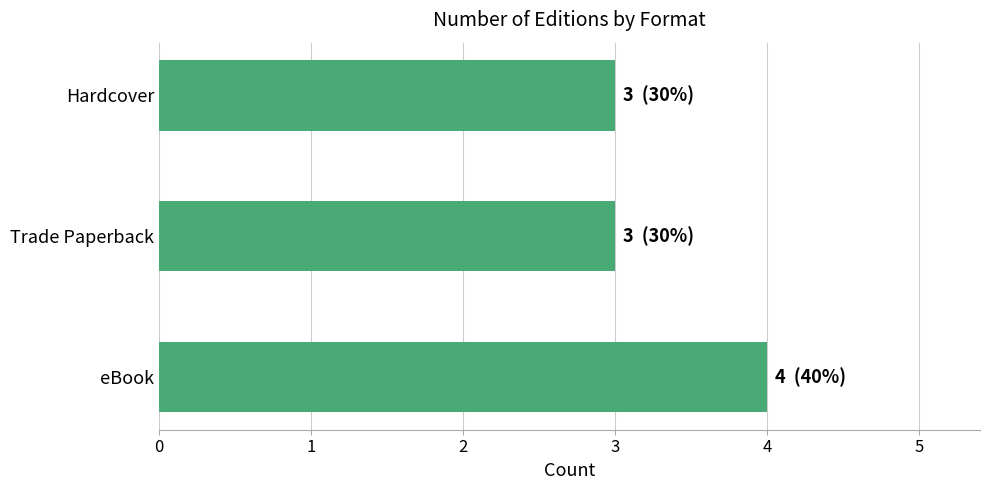

What is the sum of the values at eBook and Trade Paperback?

7